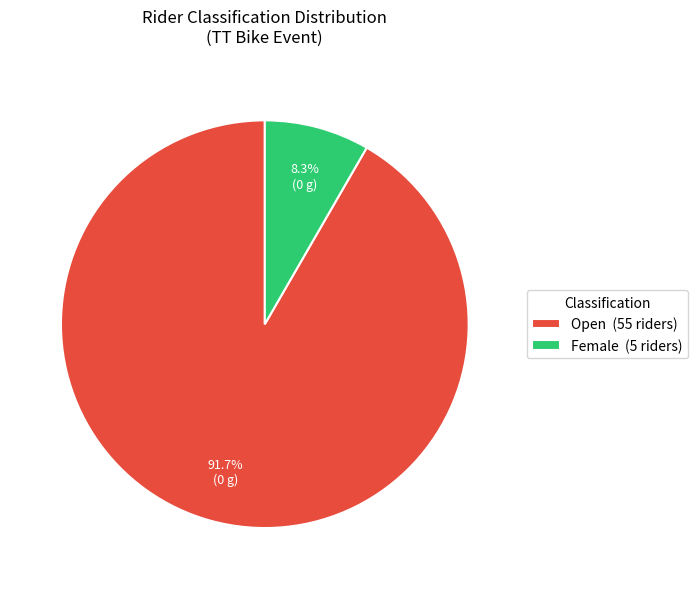

Does Open account for over 50% of the chart?

Yes